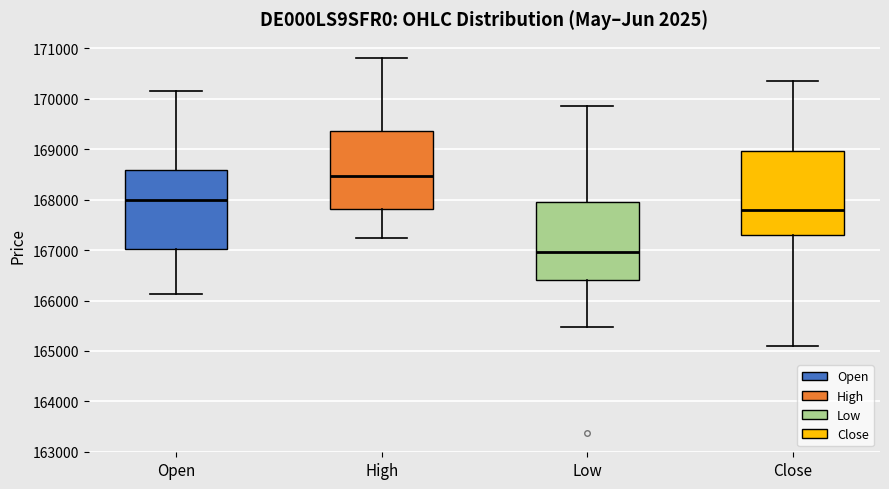

Where does the median line of the box for Close sit on the y-axis? The values are not printed on the chart, so give them approximately, as read against the axis.

167800